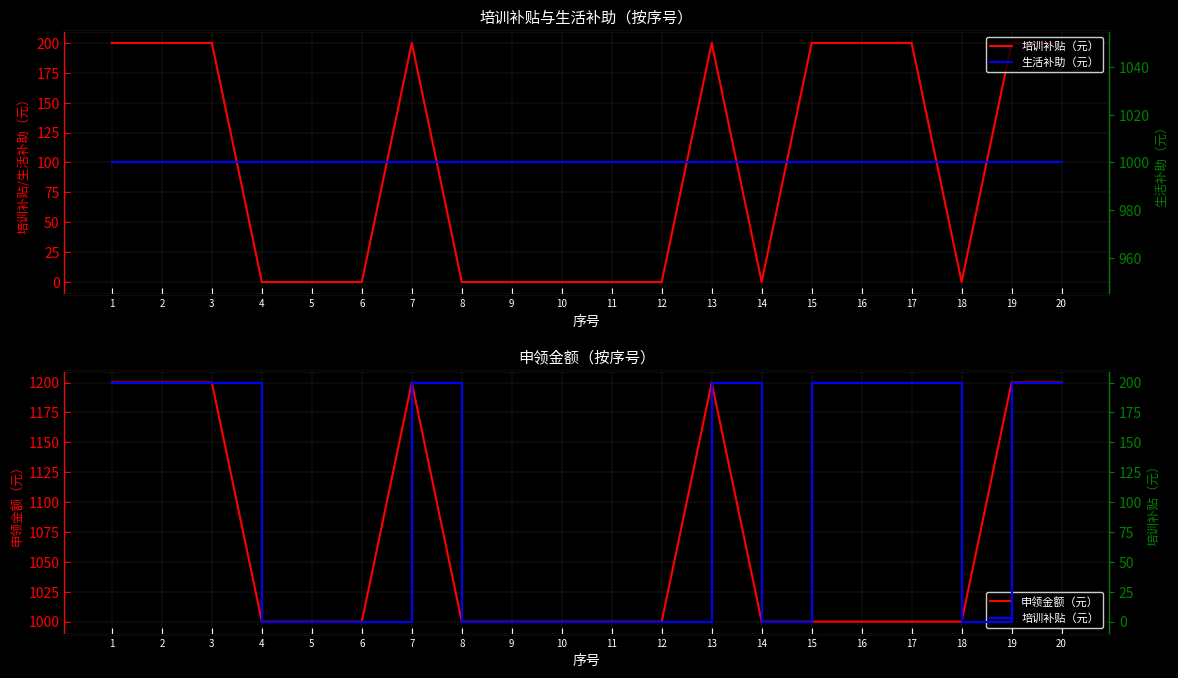

At how many categories does at least one series exceed 913?

20